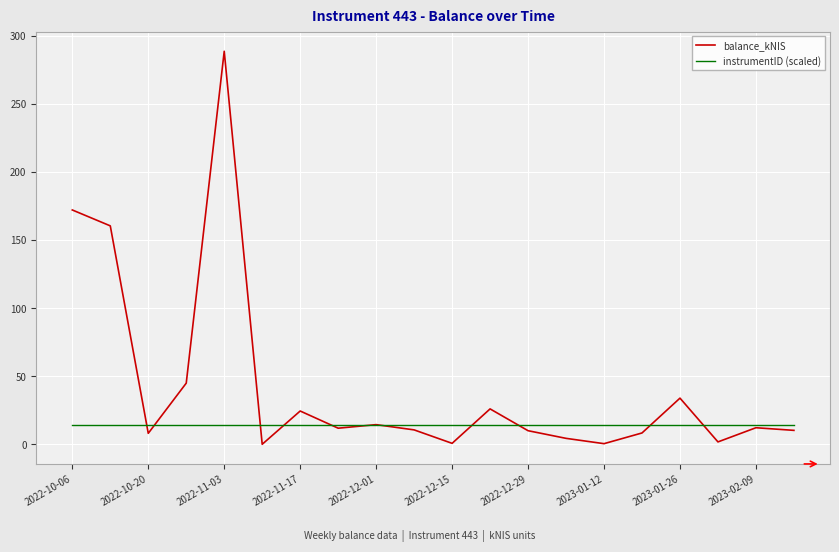

Which series has the largest total across all categories?

balance_kNIS